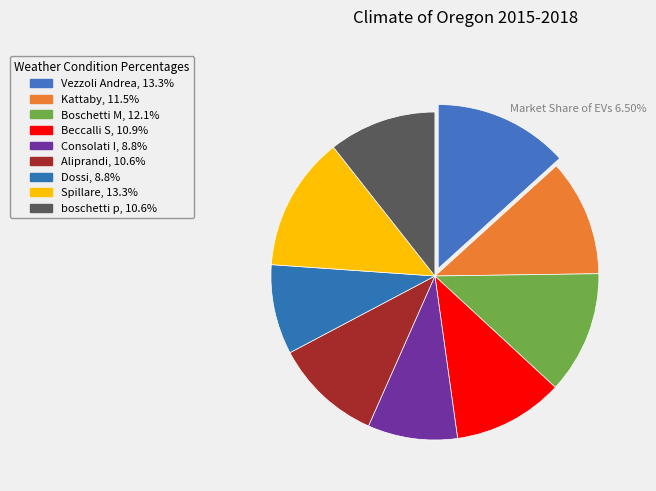

Is it true that Boschetti M is 25% of the pie?

False